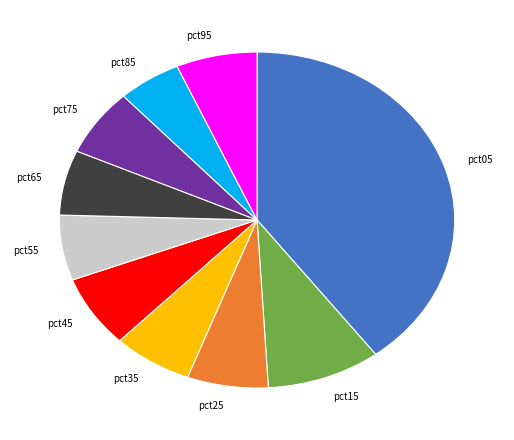

What is the smallest slice in the pie chart?

pct85